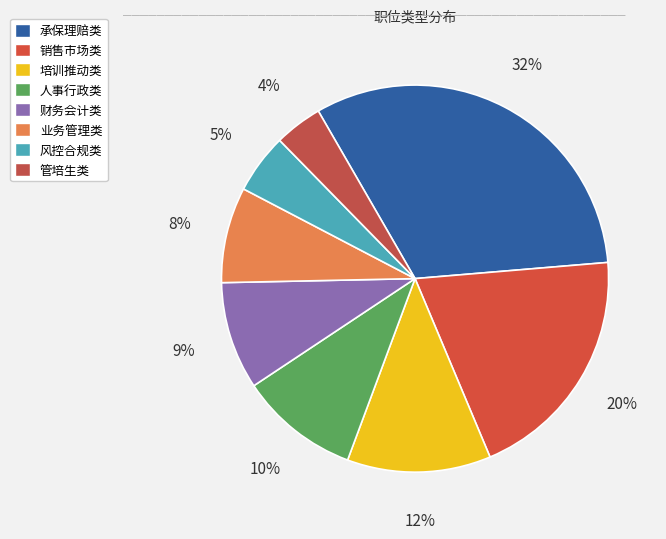

Rank the categories by value from lowest to highest.

管培生类, 风控合规类, 业务管理类, 财务会计类, 人事行政类, 培训推动类, 销售市场类, 承保理赔类